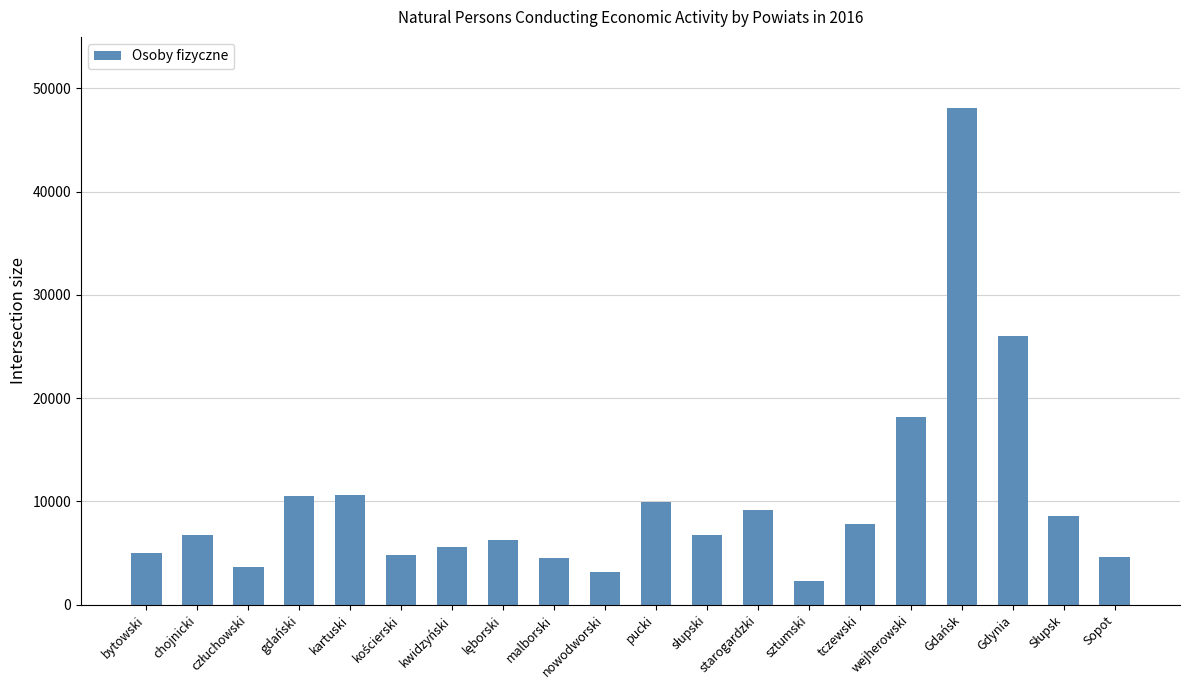

How many data points does each series have?

20